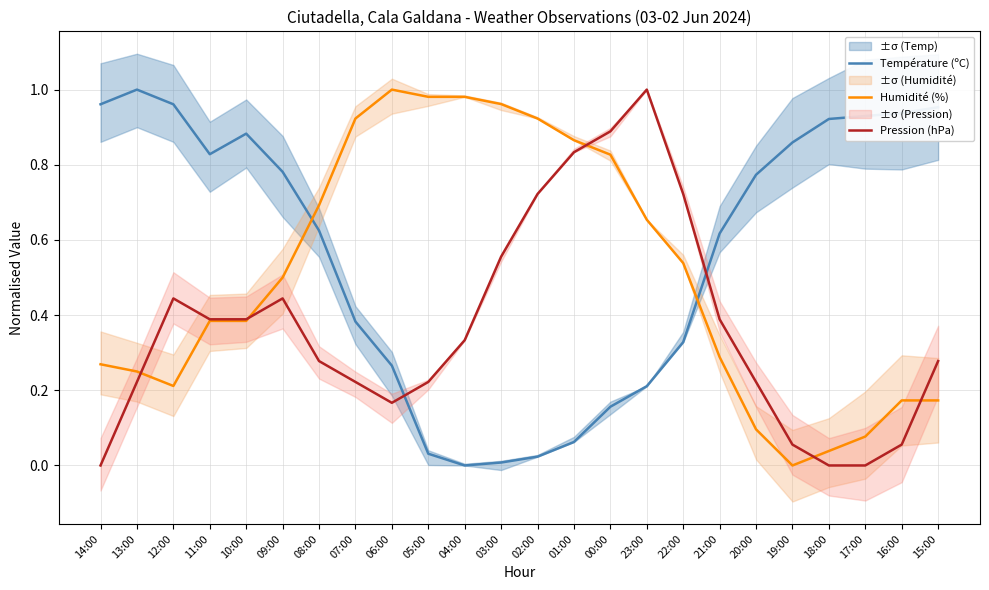

What is the difference between the Humidité (%) values at 17:00 and 12:00?

0.1